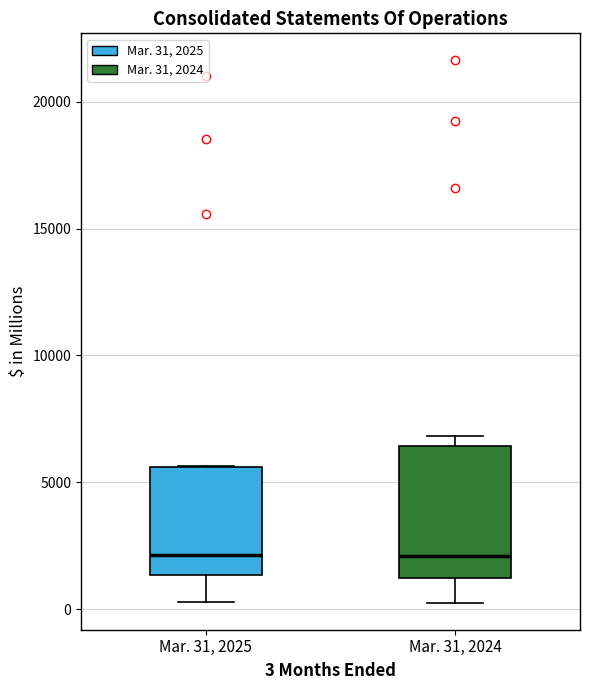

Reading left to right, read every box against the y-axis: the position of its median line, the range the box covers, and the ends of its whiskers. The values are not printed on the chart, so give them approximately, as read against the axis.

Mar. 31, 2025: median 2000, box 1500 to 5500, whiskers 500 to 5500
Mar. 31, 2024: median 2000, box 1000 to 6500, whiskers 500 to 7000